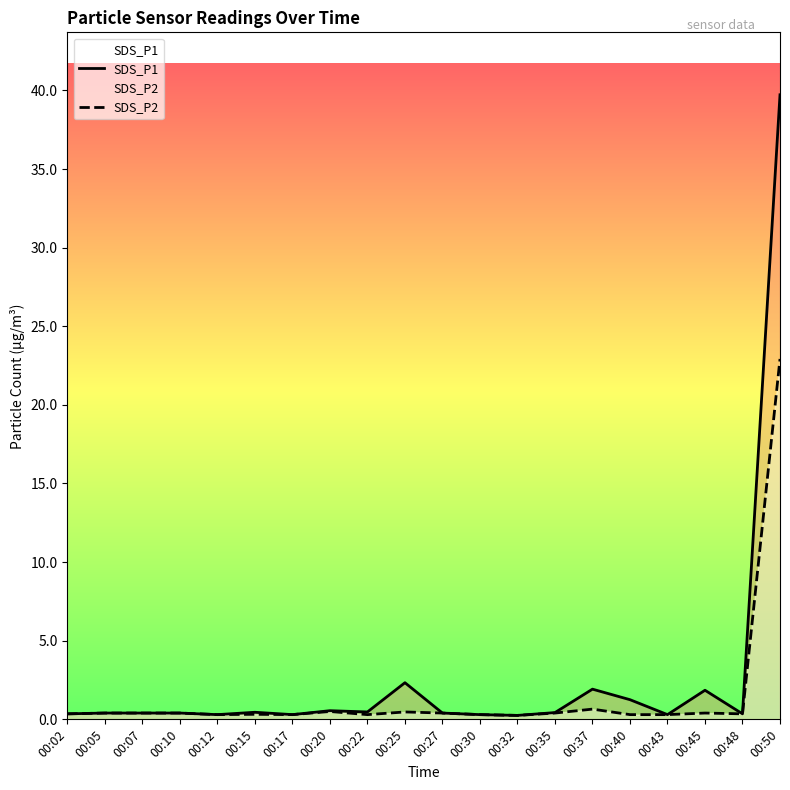

True or false: SDS_P2 and SDS_P1 intersect in this chart.

False